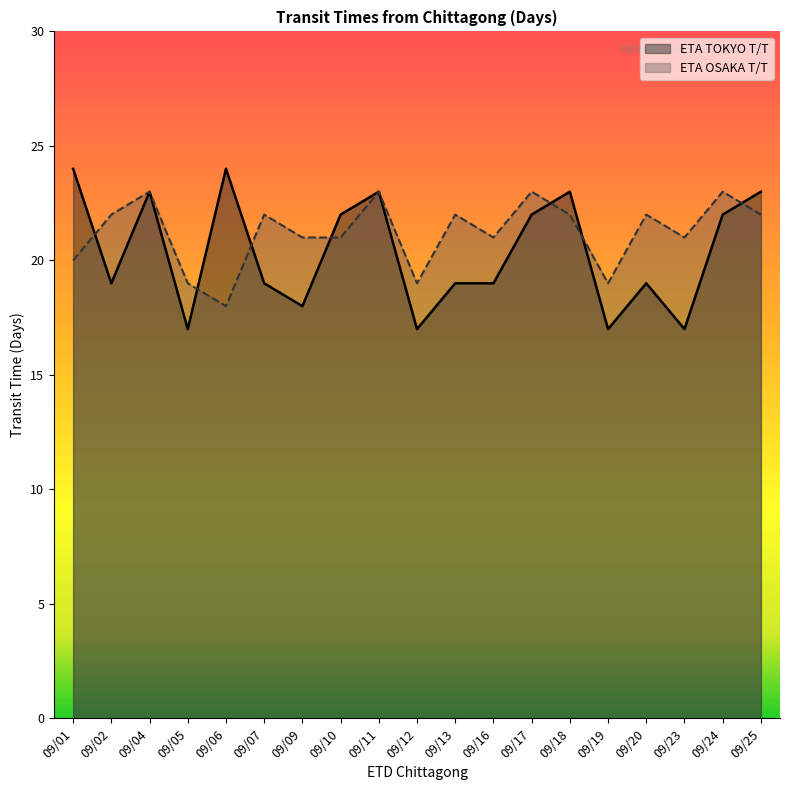

How many data points does each series have?

19